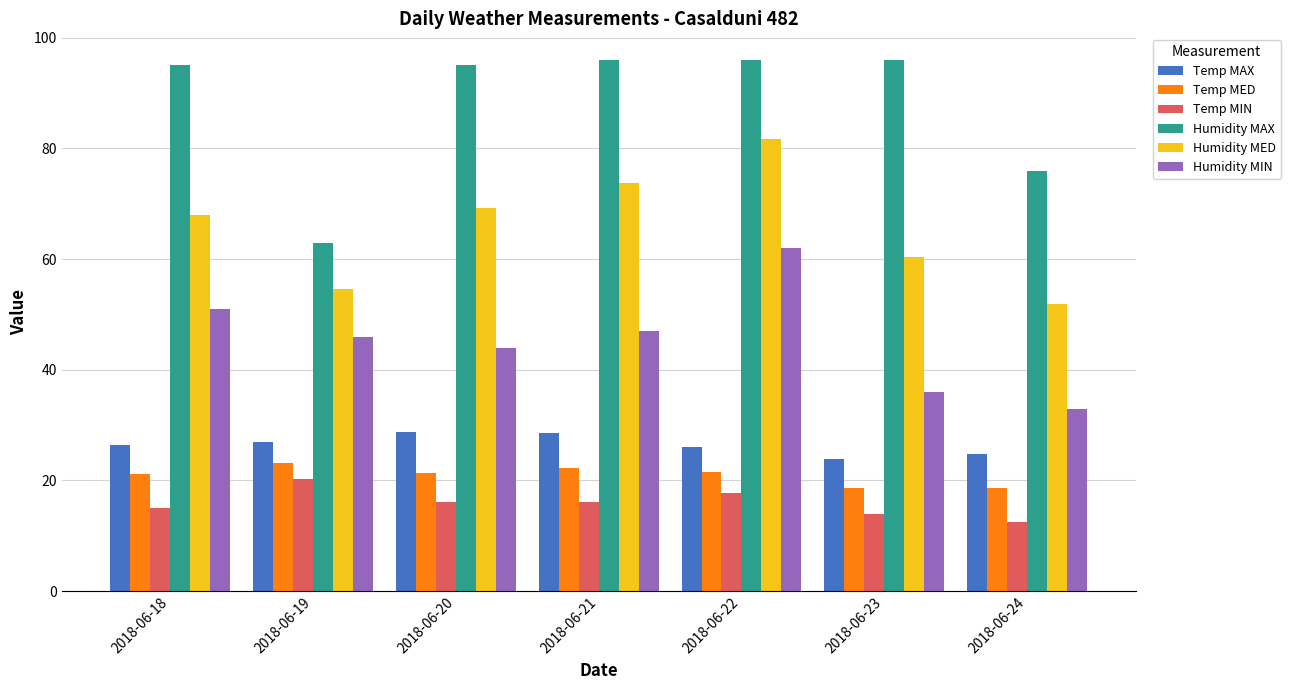

Is the value of Humidity MAX at 2018-06-23 greater than the value of Humidity MIN at 2018-06-21?

Yes